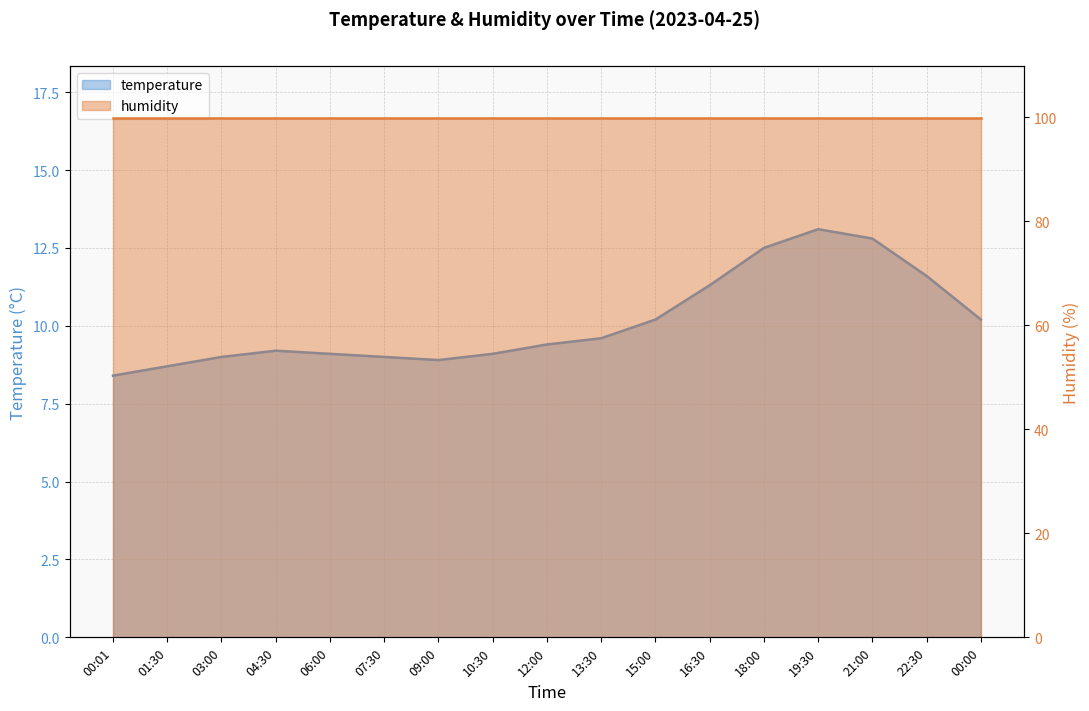

Which has a higher value, 12:00 or 00:01?

12:00